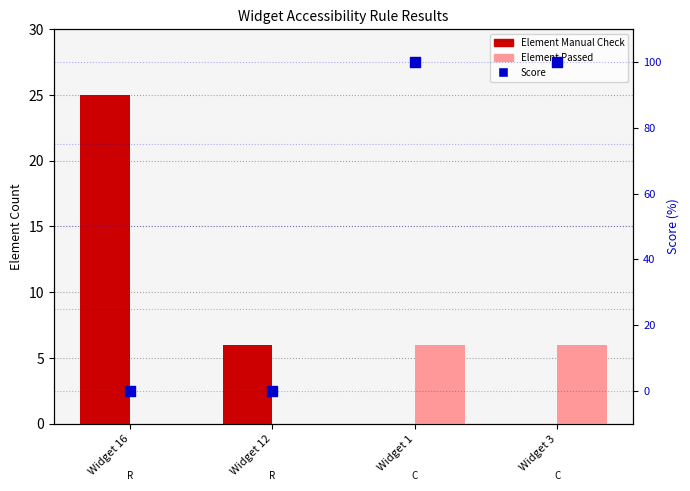

Which series has the largest total across all categories?

Score